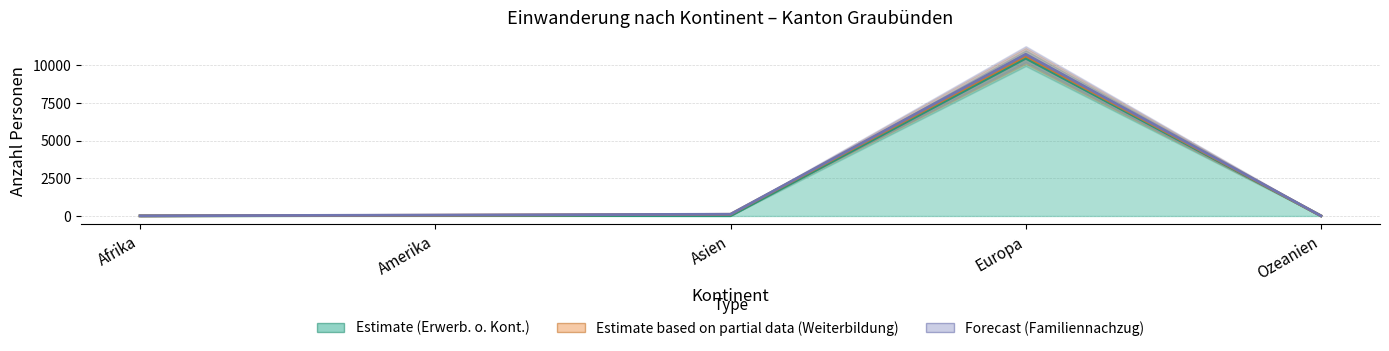

Which series has the largest range (max minus min)?

Familiennachzug